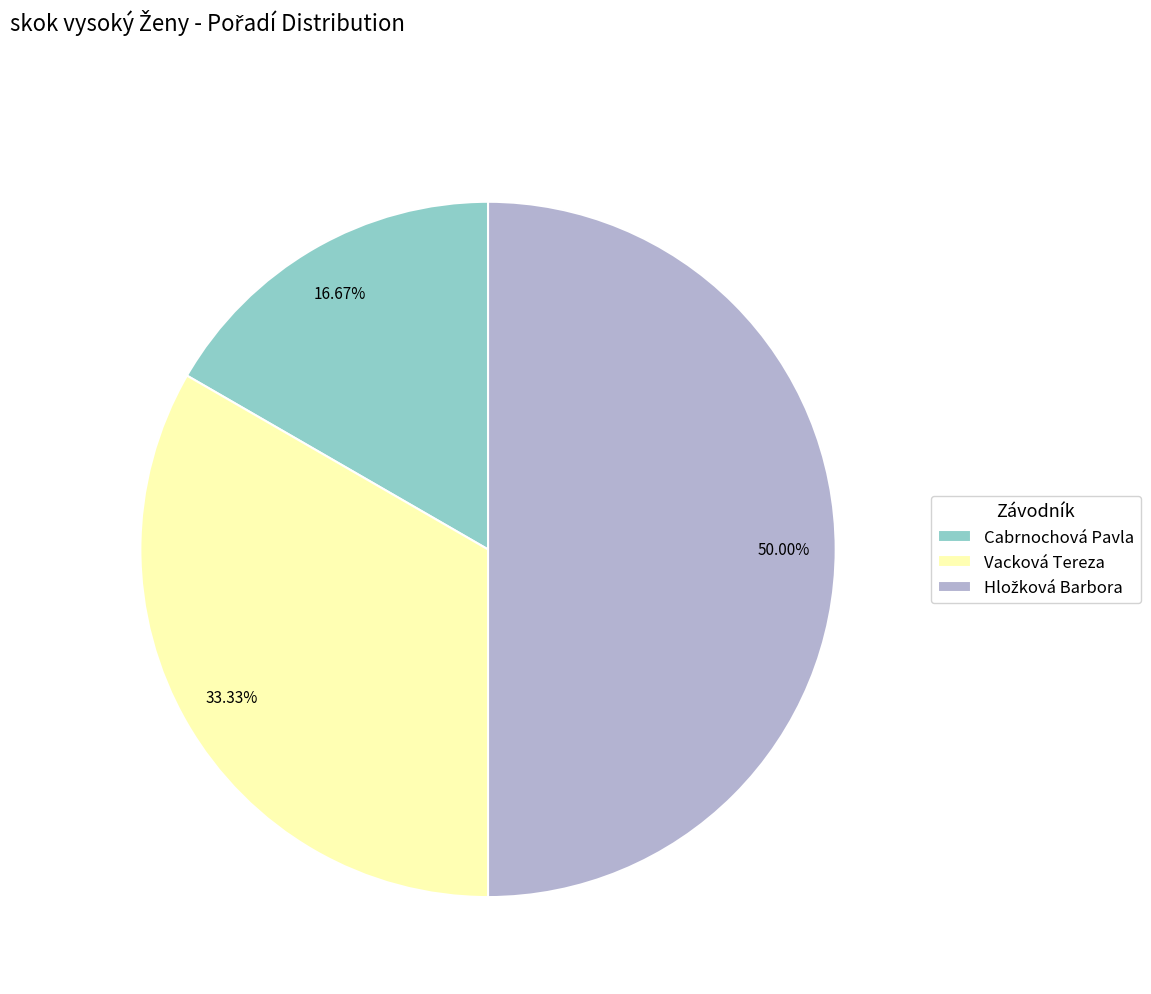

Is it true that Cabrnochová Pavla is 17% of the pie?

True